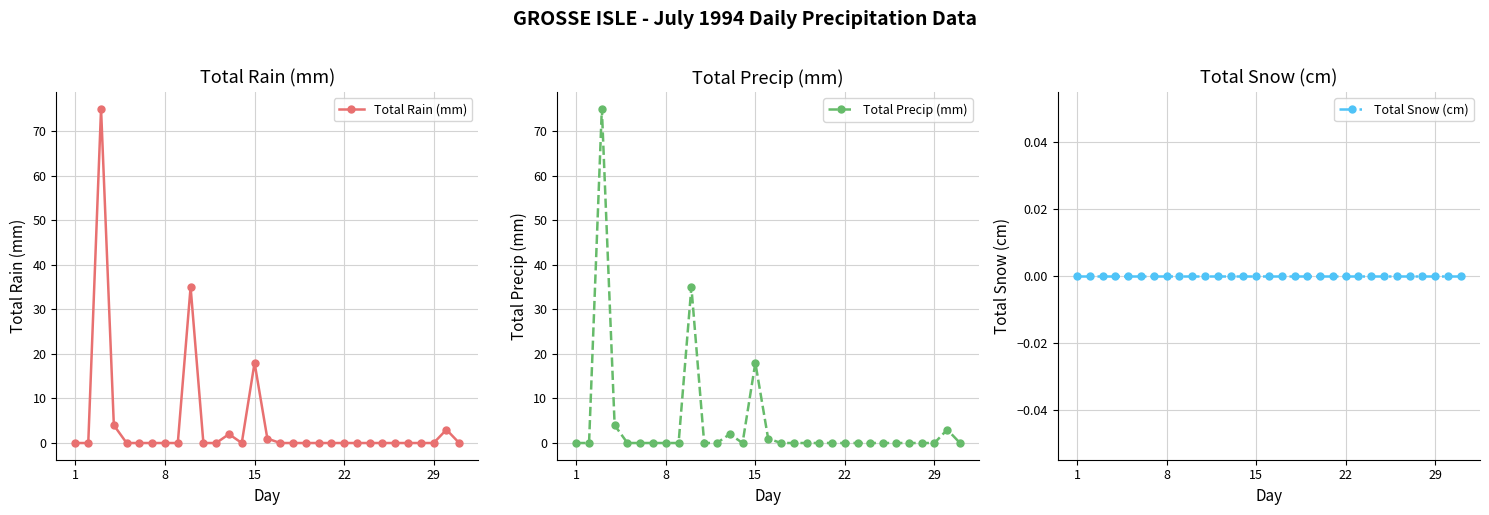

In Total Precip (mm), how many points are lower than both neighbors (excluding endpoints)?

1